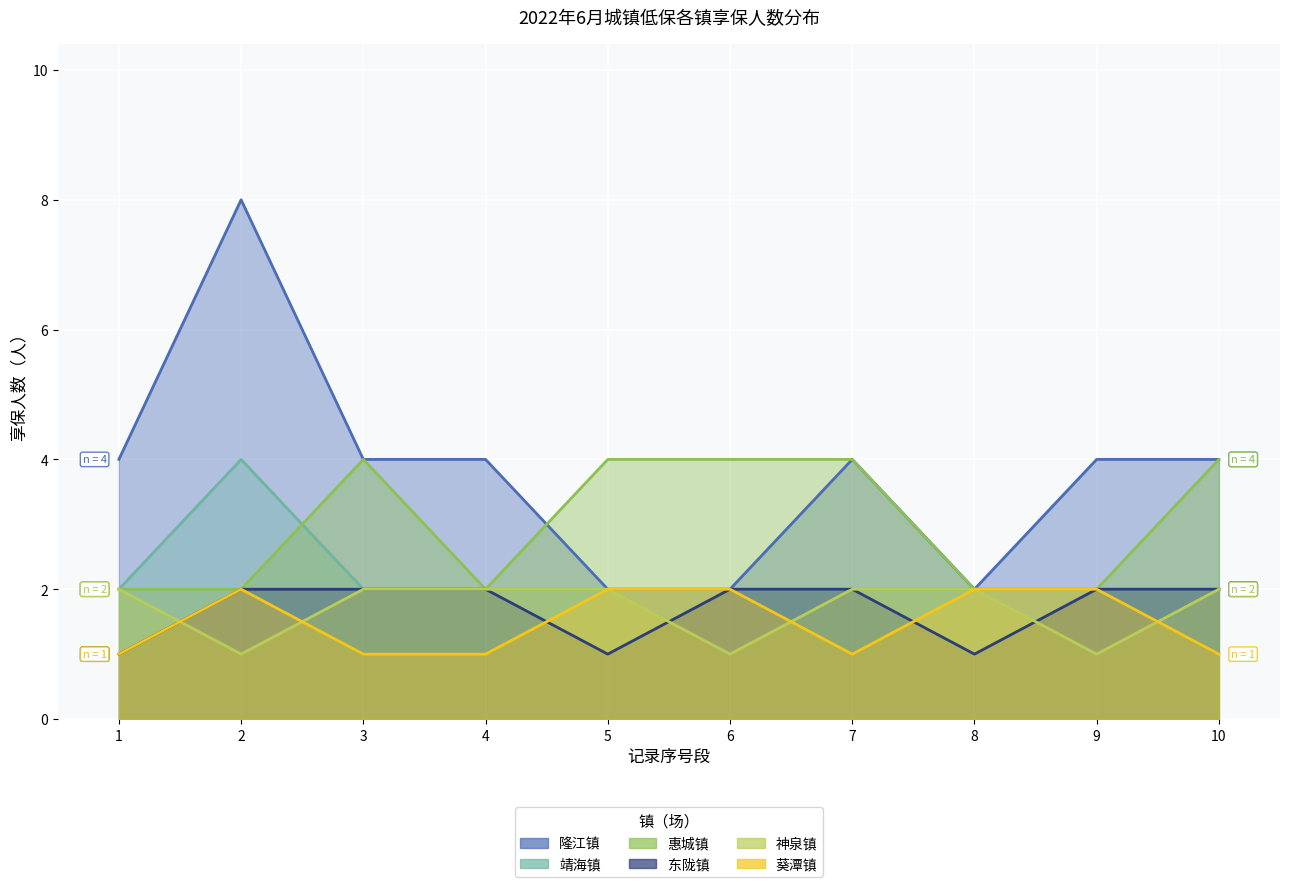

How many interior local valleys does the 葵潭镇 series have?

1